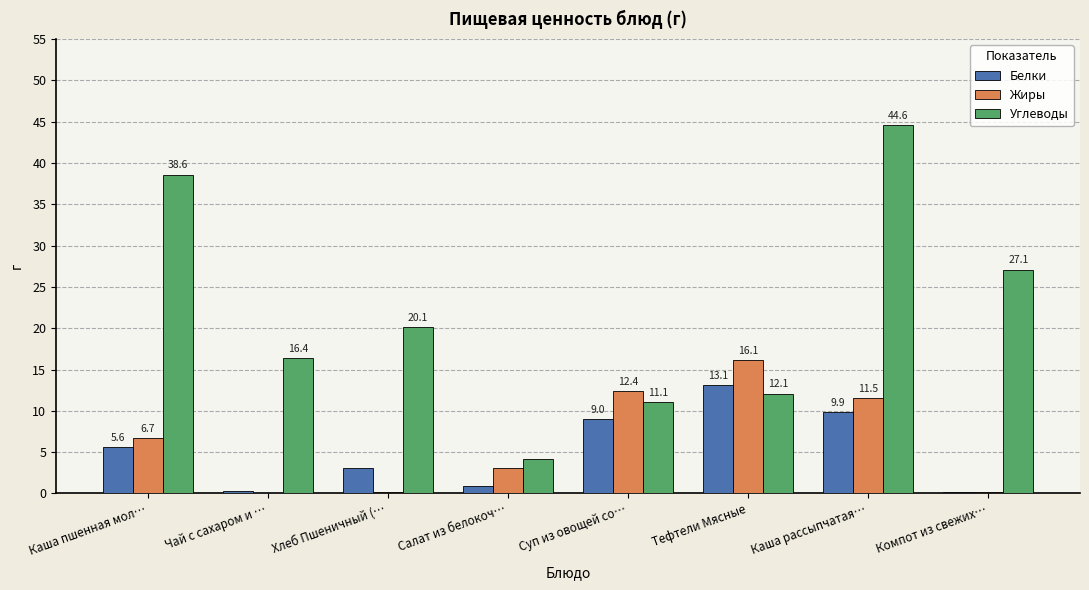

What is the sum of all Углеводы values?

174.2